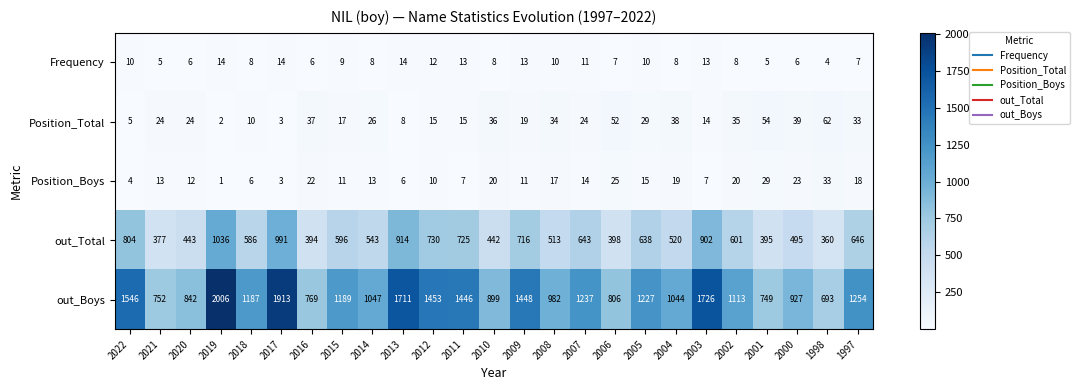

Is it true that Frequency equals 8 at 2014?

True